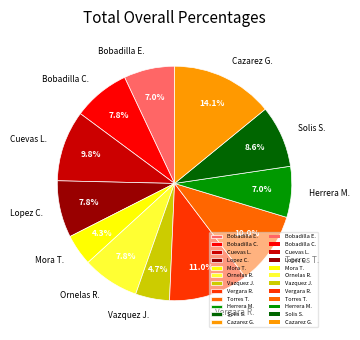

Is there any slice that represents more than half of the pie?

No